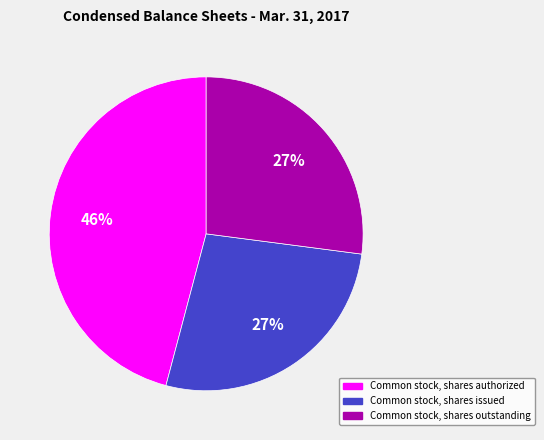

The Common stock, shares authorized slice represents 32% of the pie. True or false?

False